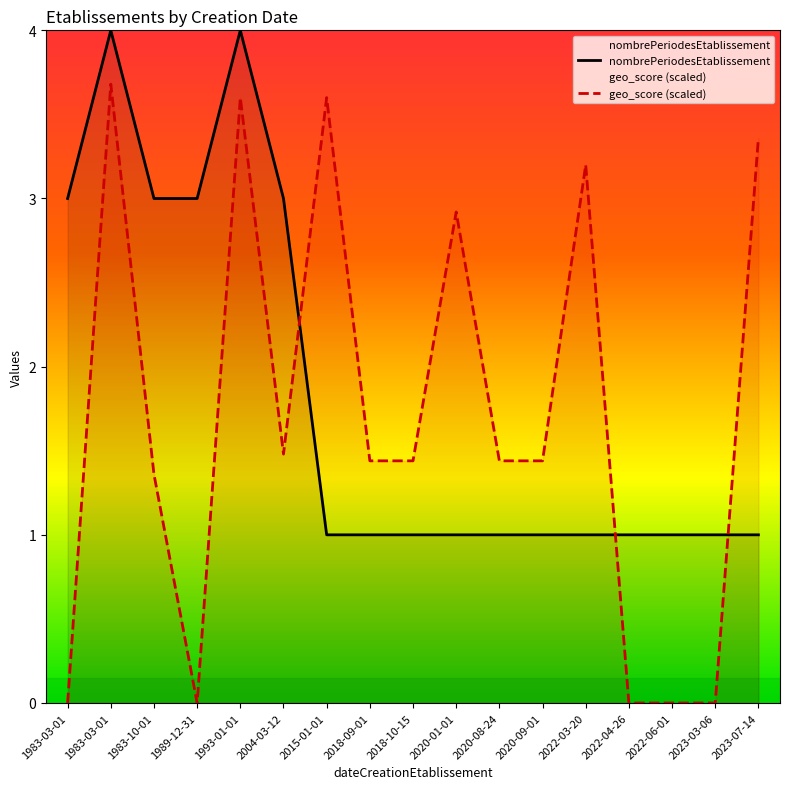

Which series has the largest total across all categories?

nombrePeriodesEtablissement